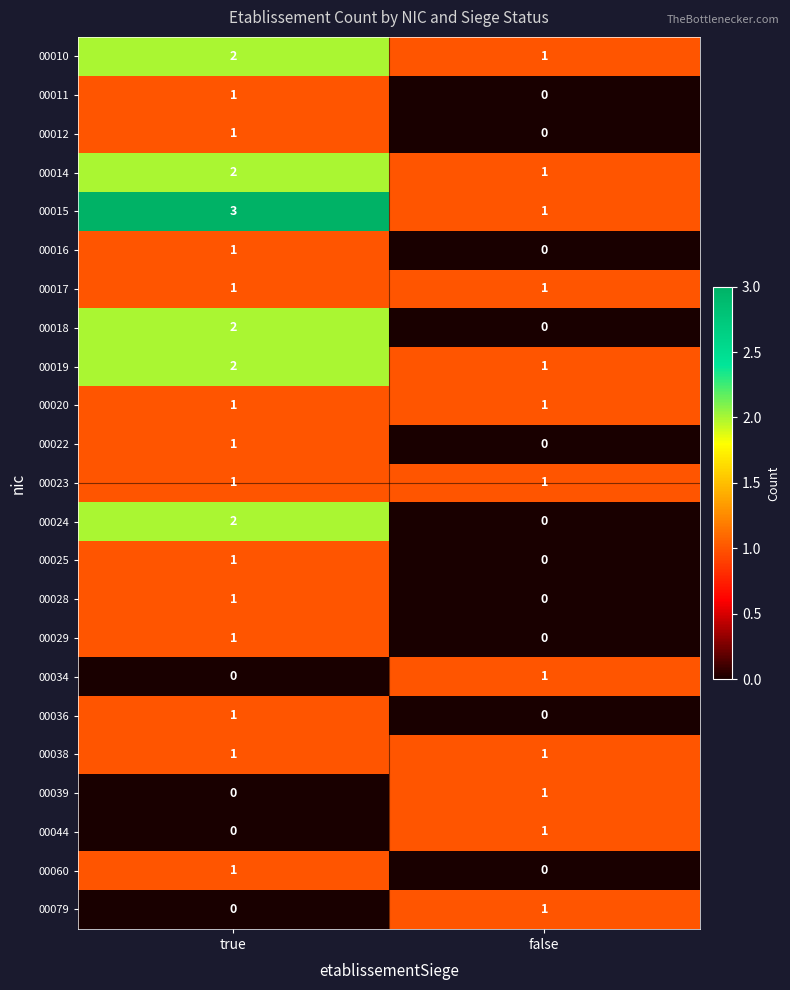

Count the number of data series in this chart.

23